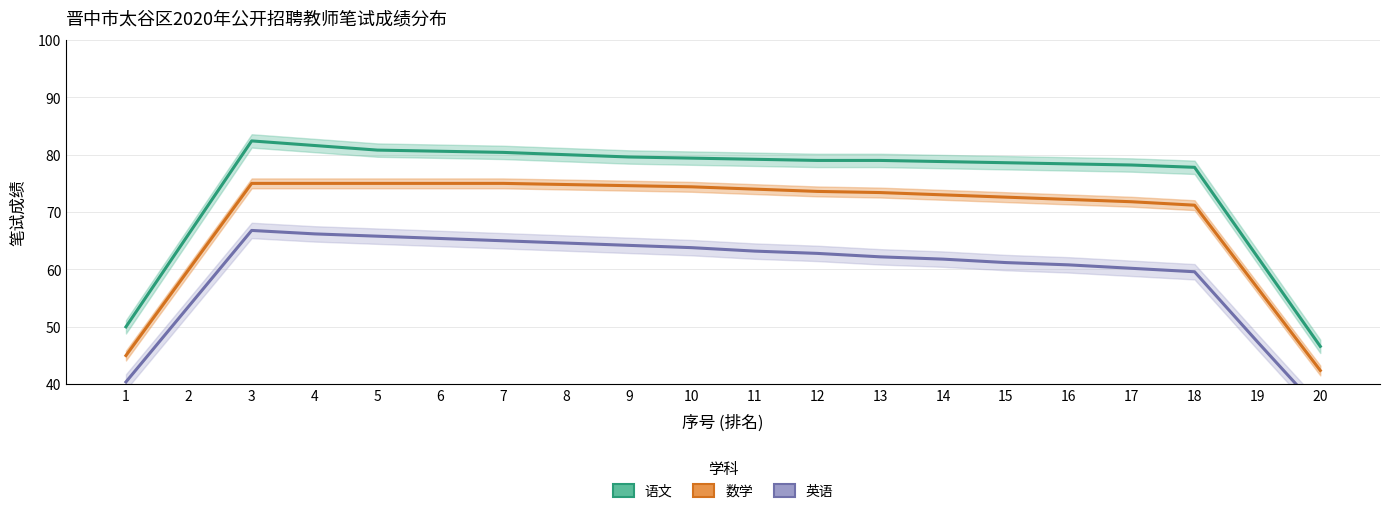

Is the value of 语文 at 17 greater than the value of 英语 at 15?

Yes